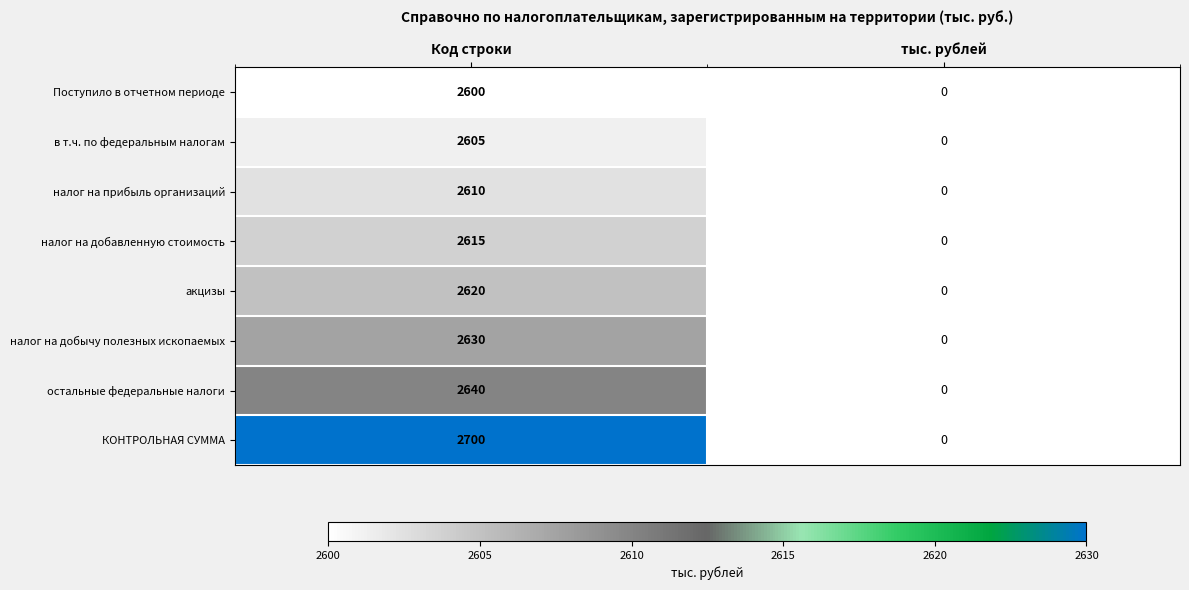

What value does the налог на добавленную стоимость series have at Код строки, to the nearest 10?

2620